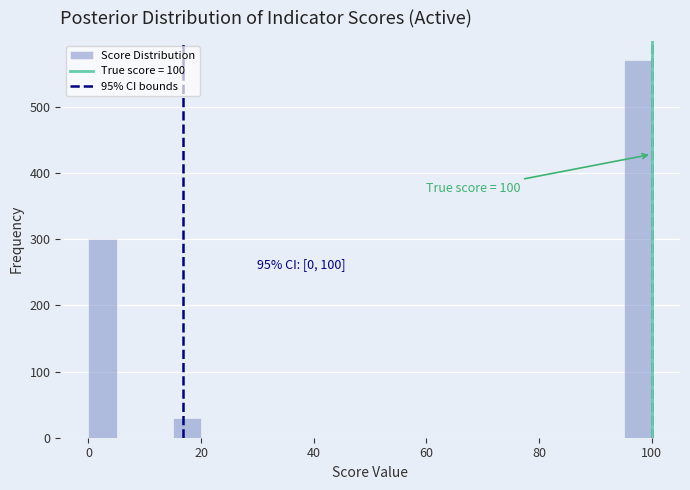

Around what value on the x-axis is the tallest bar? Give the approximate position of its centre, as read against the axis.

98